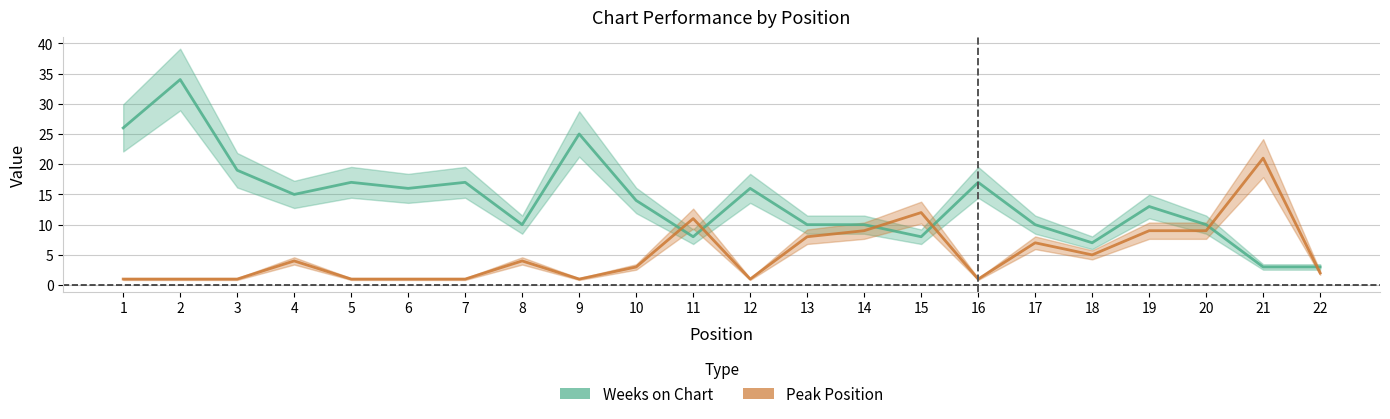

What is the value of the Peak Position point at the 8th from the left?

4